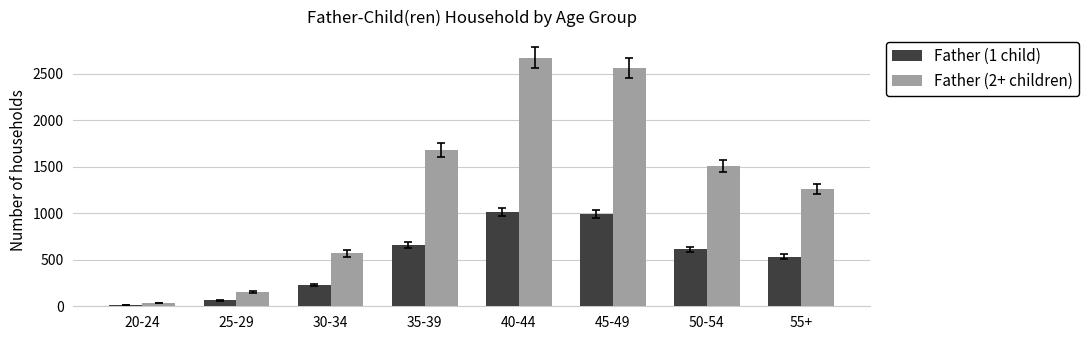

List the series in order of their peak value, lowest first.

Father (1 child), Father (2+ children)